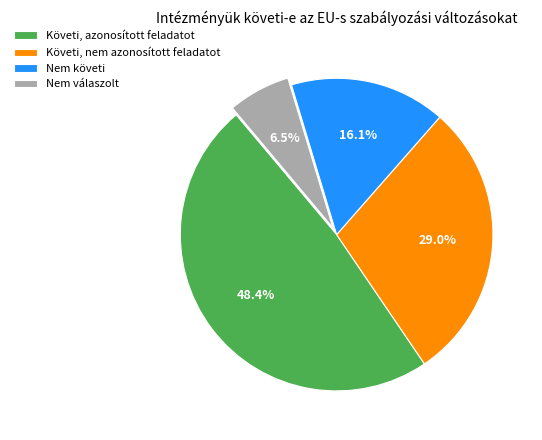

How many slices are in this pie chart?

4